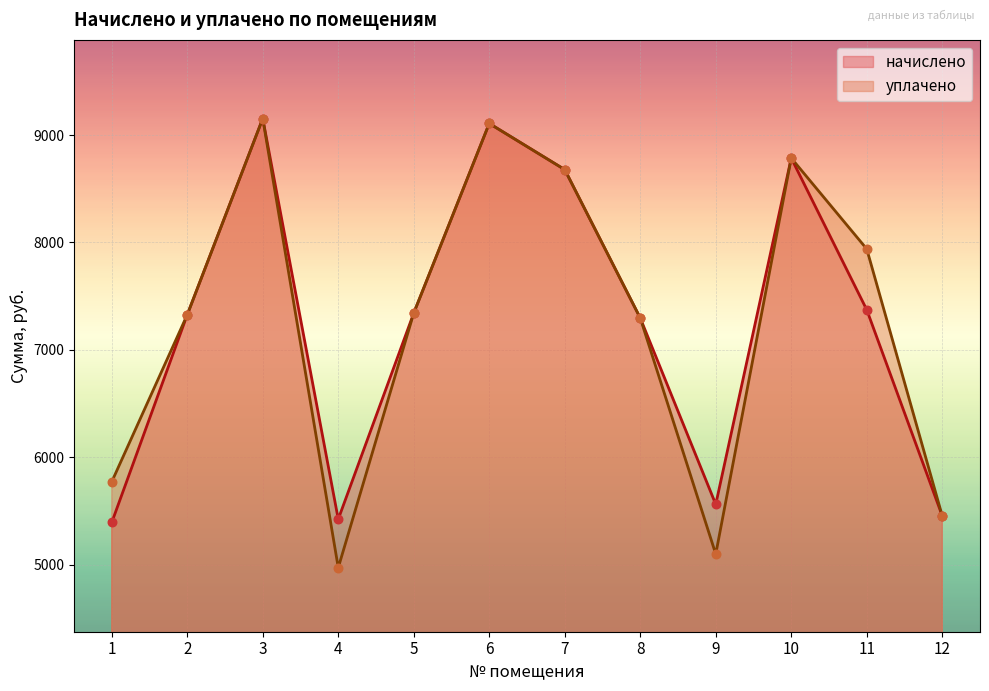

Which series reaches the minimum Y coordinate?

уплачено